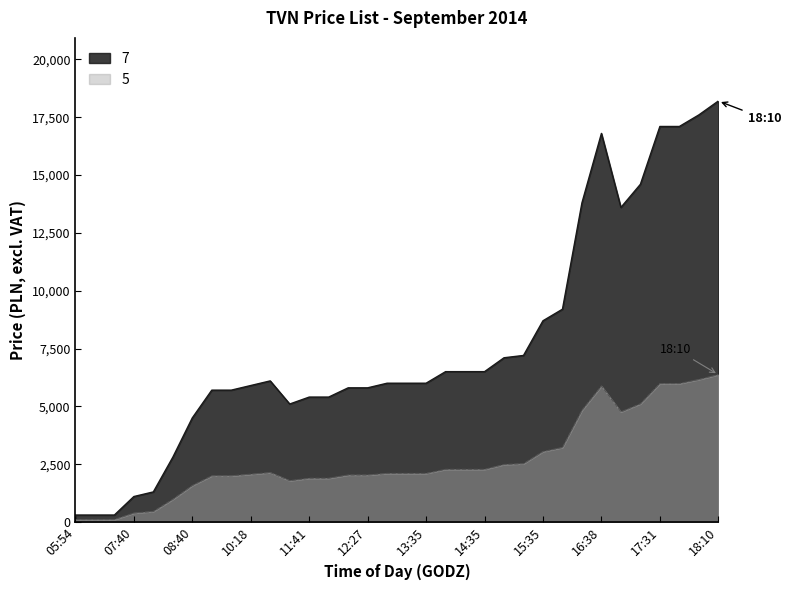

What is the change in value from 06:13 to 14:54?

+6800